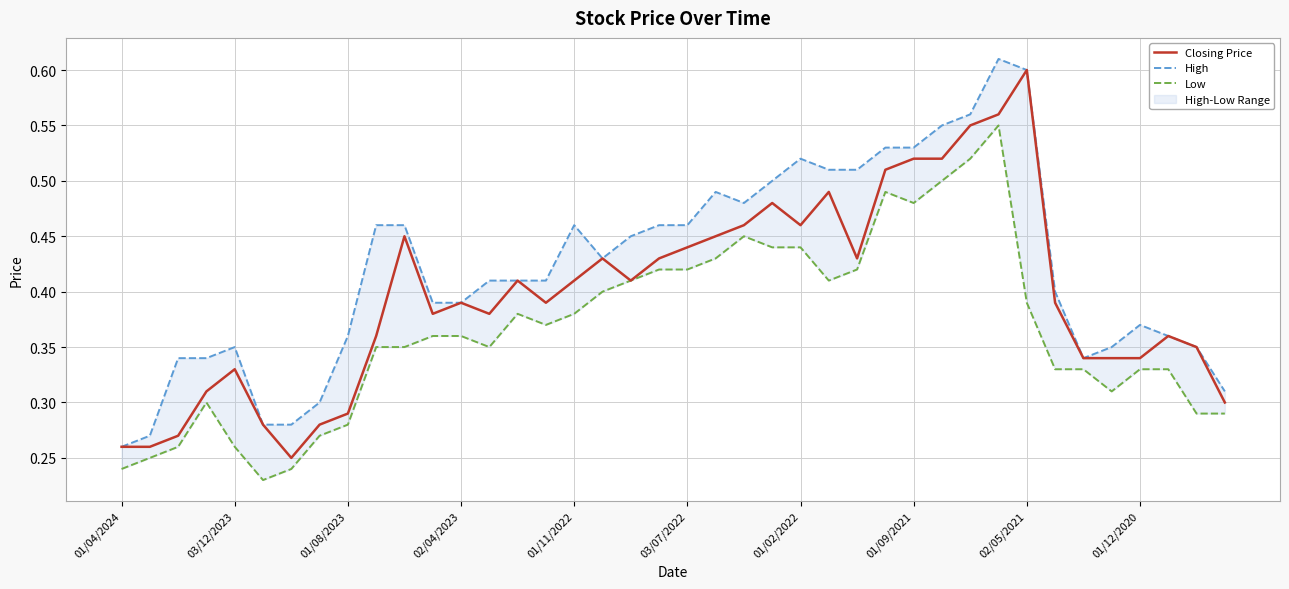

The Closing Price series shows 0.6 at 02/05/2021. True or false?

True